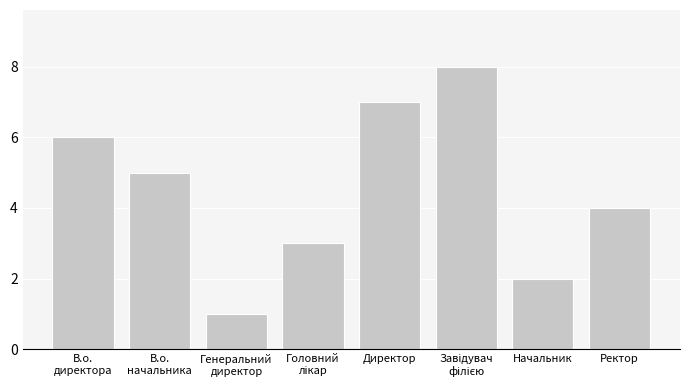

At which label does the data first exceed 5?

В.о.
директора